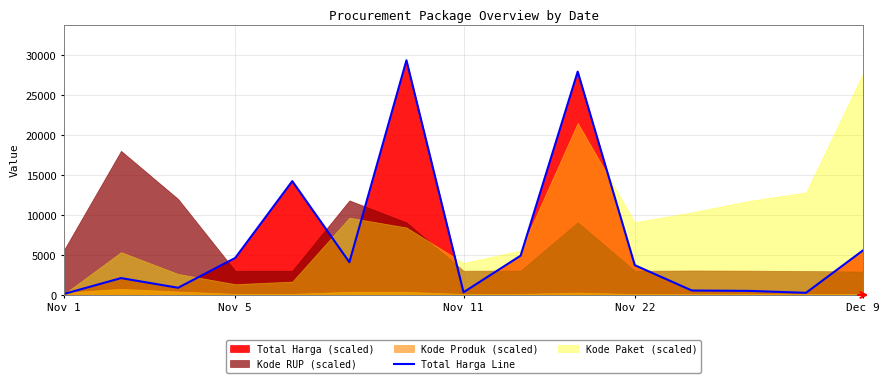

What is the value of the 6th point from the left?

4105.7